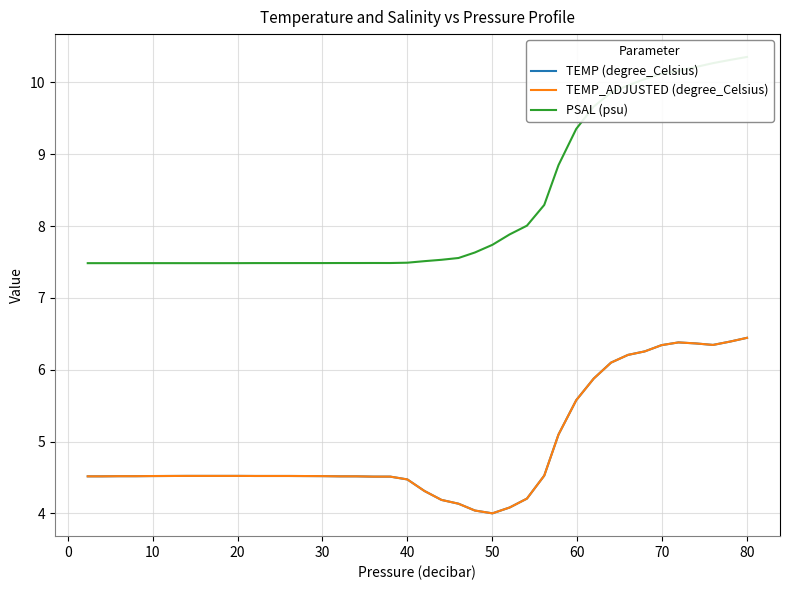

Is this an area chart (filled region under the line)?

No